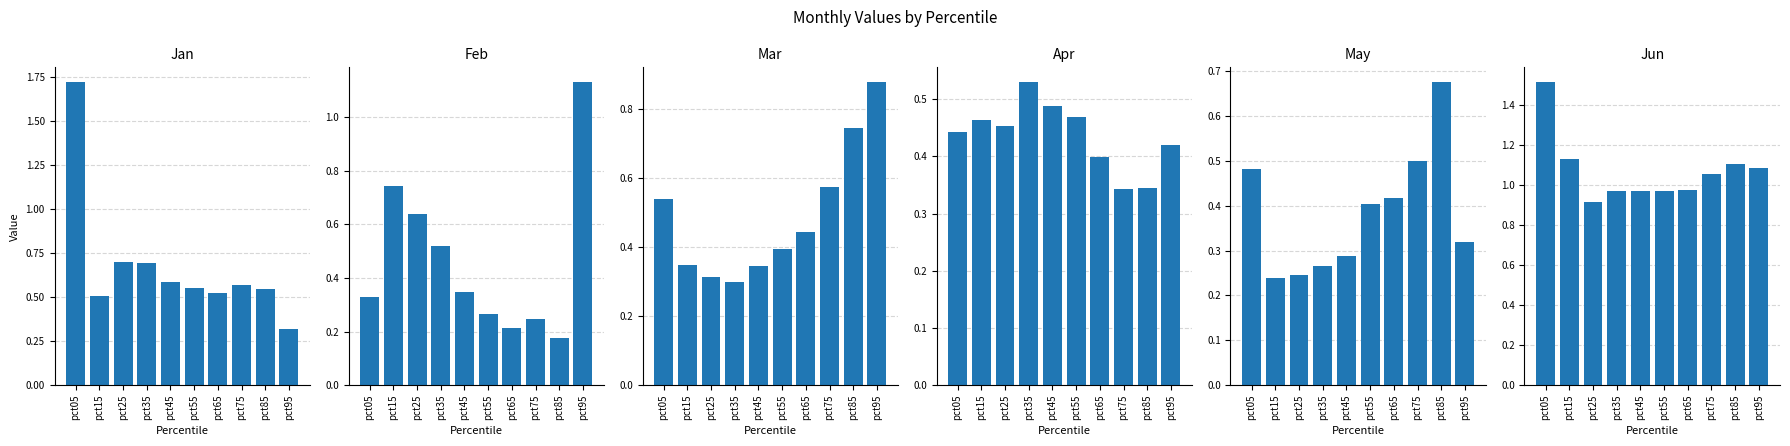

Rank the series at pct65 from lowest to highest value.

Feb, Apr, May, Mar, Jan, Jun